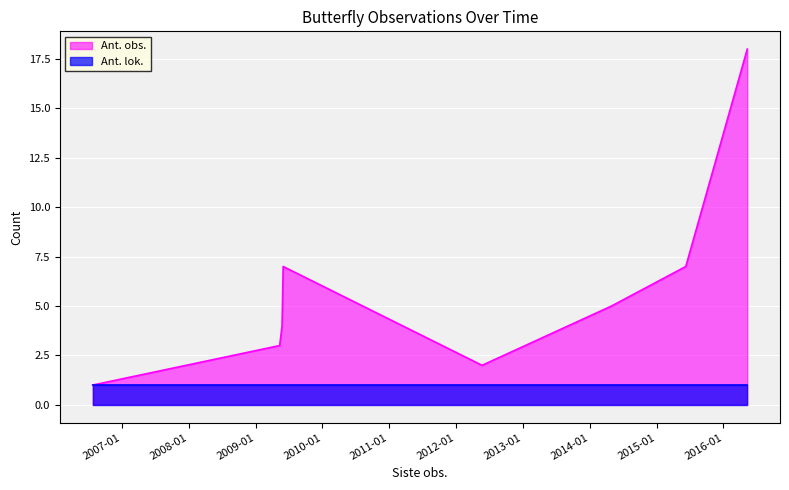

Where is the first local maximum?

2009-05-31